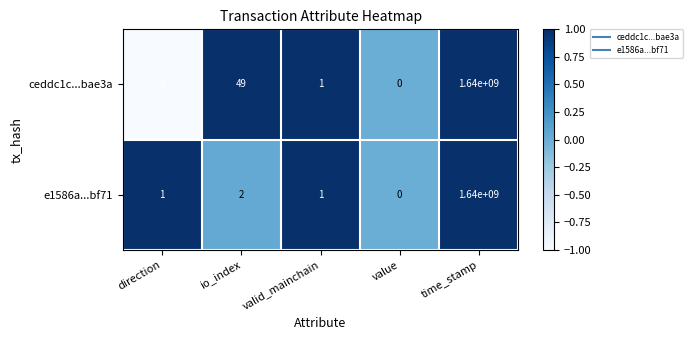

Rank the series by their average value, from highest to lowest.

ceddc1c...bae3a, e1586a...bf71